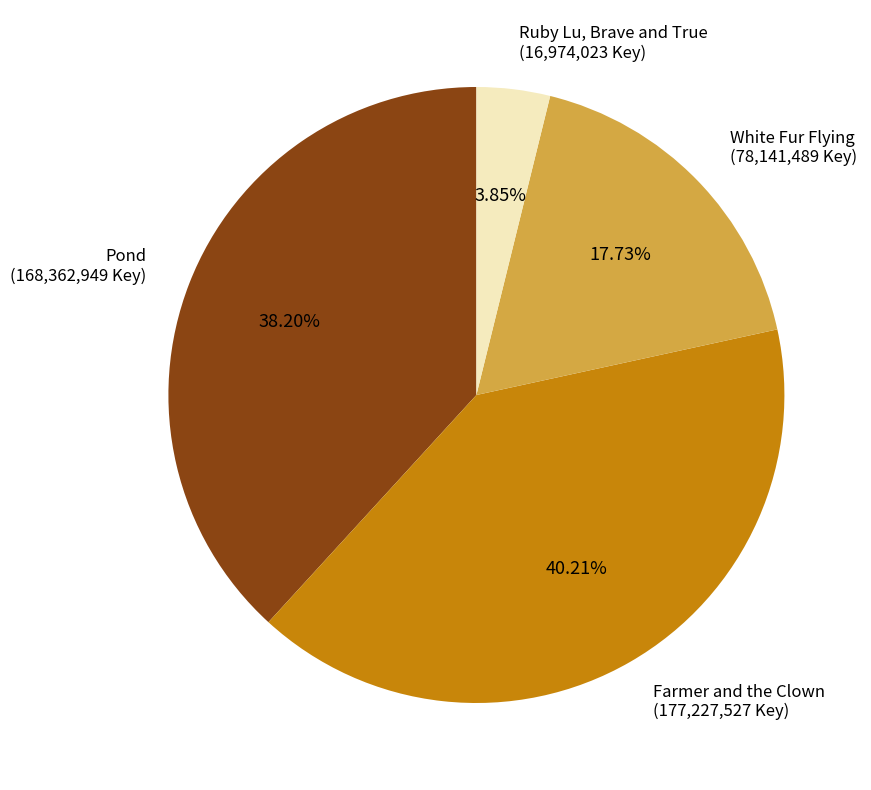

Is it true that Farmer and the Clown is 26% of the pie?

False